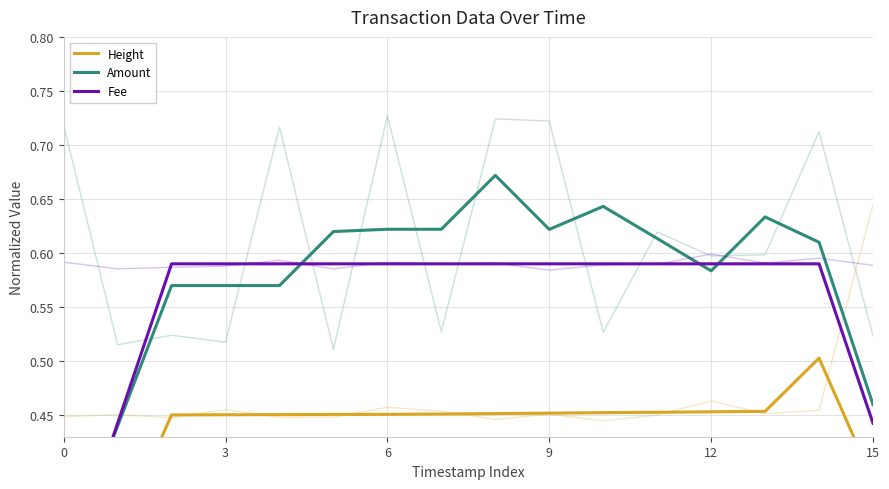

Which series has the largest range (max minus min)?

Amount